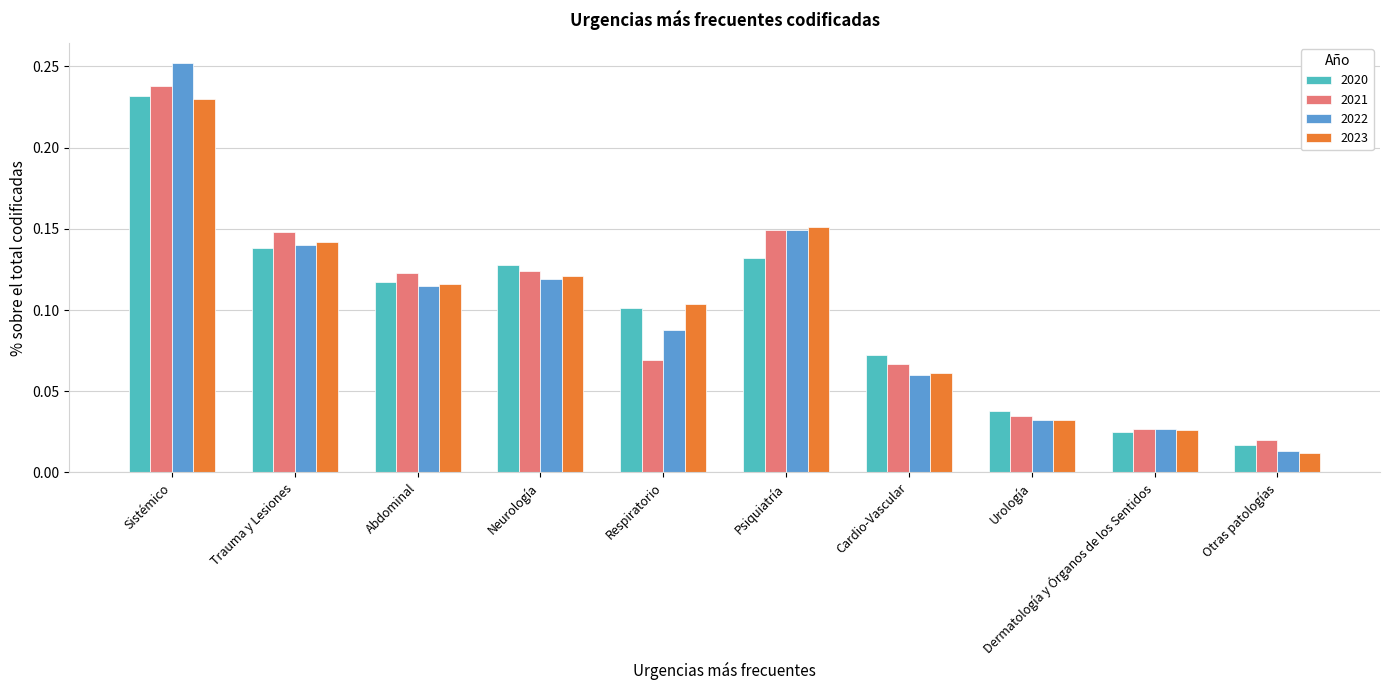

What is the label of the 6th bar from the right?

Respiratorio